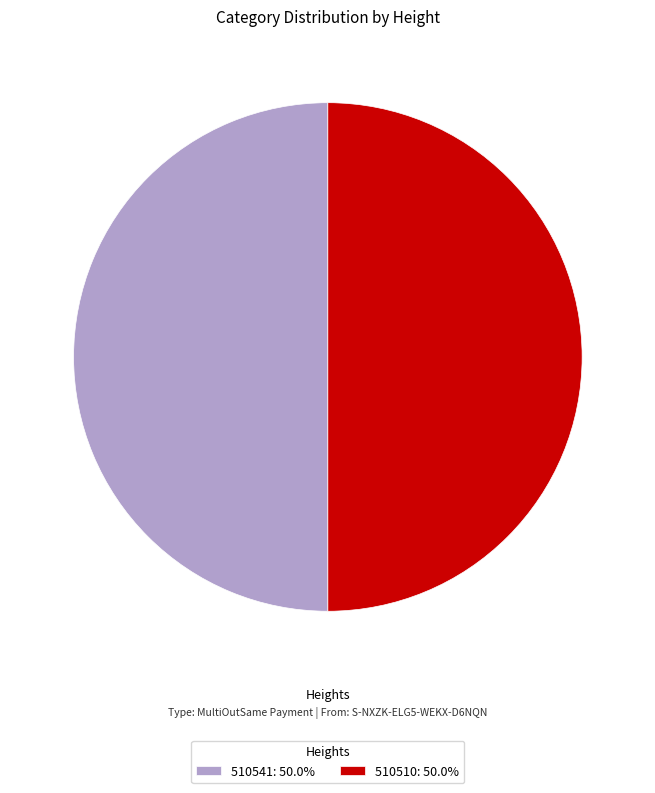

What is the ratio of the value at 510510: 50.0% to the value at 510541: 50.0%?

1.0